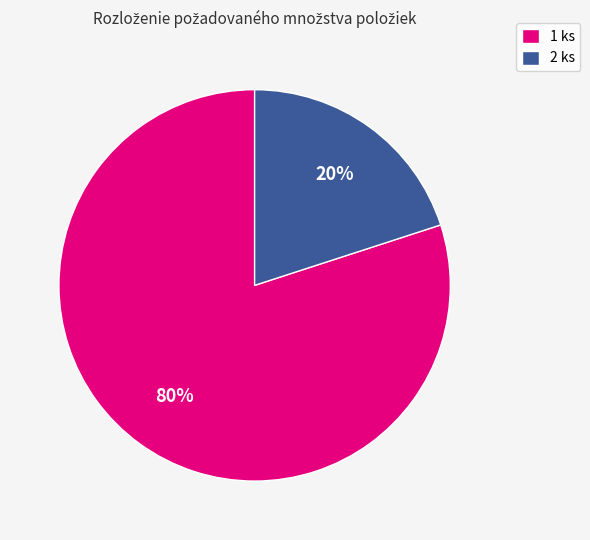

Is there any slice that represents more than half of the pie?

Yes